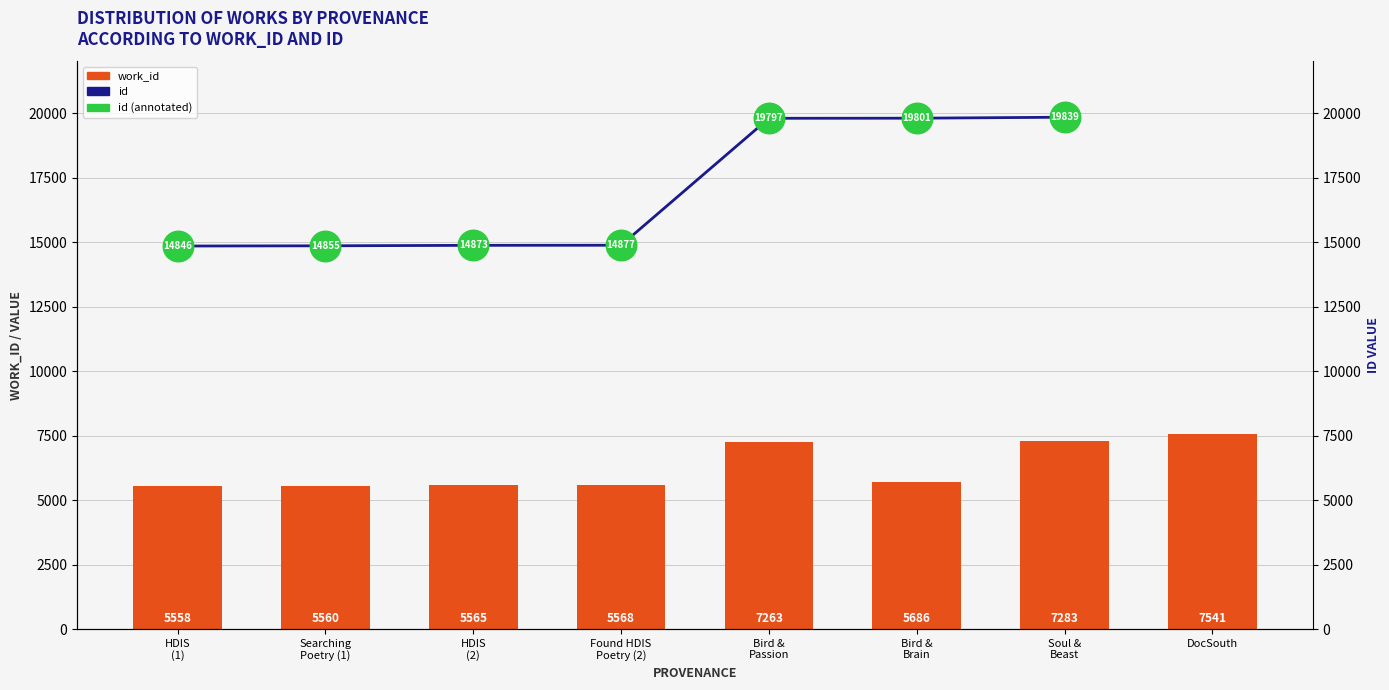

Where does the work_id series first go above 5686?

Bird &
Passion